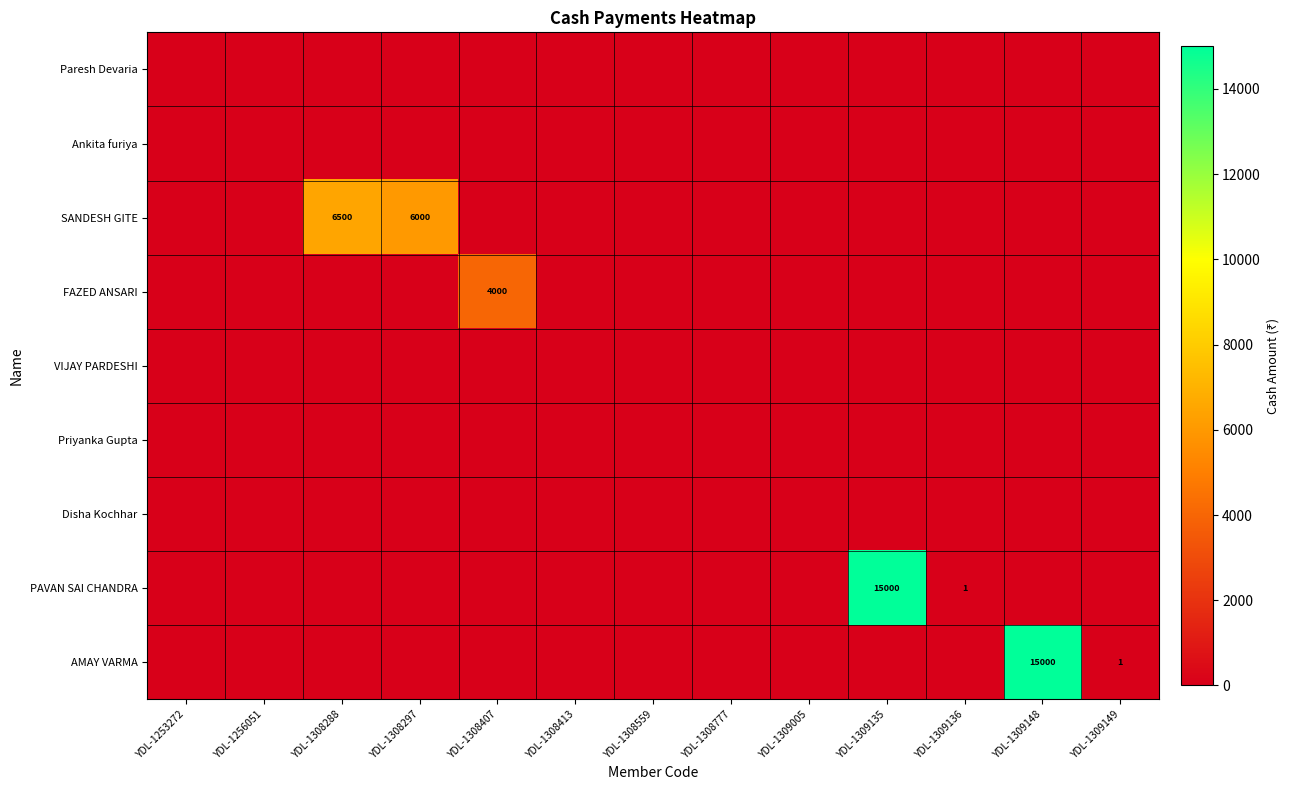

Count the number of data series in this chart.

9